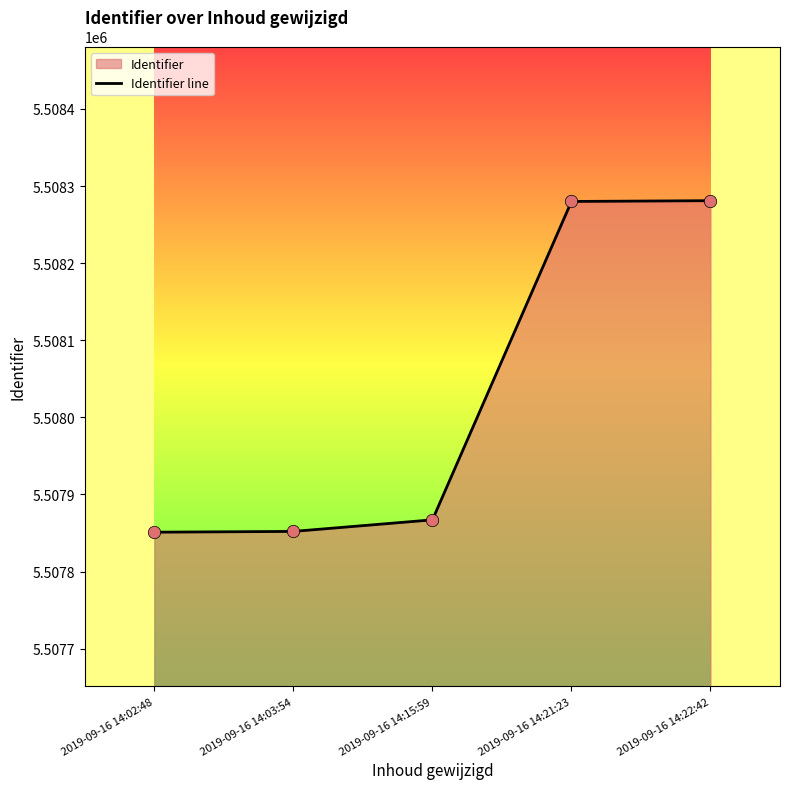

Approximately how many times larger is the value at 2019-09-16 14:21:23 compared to 2019-09-16 14:02:48?

1.0